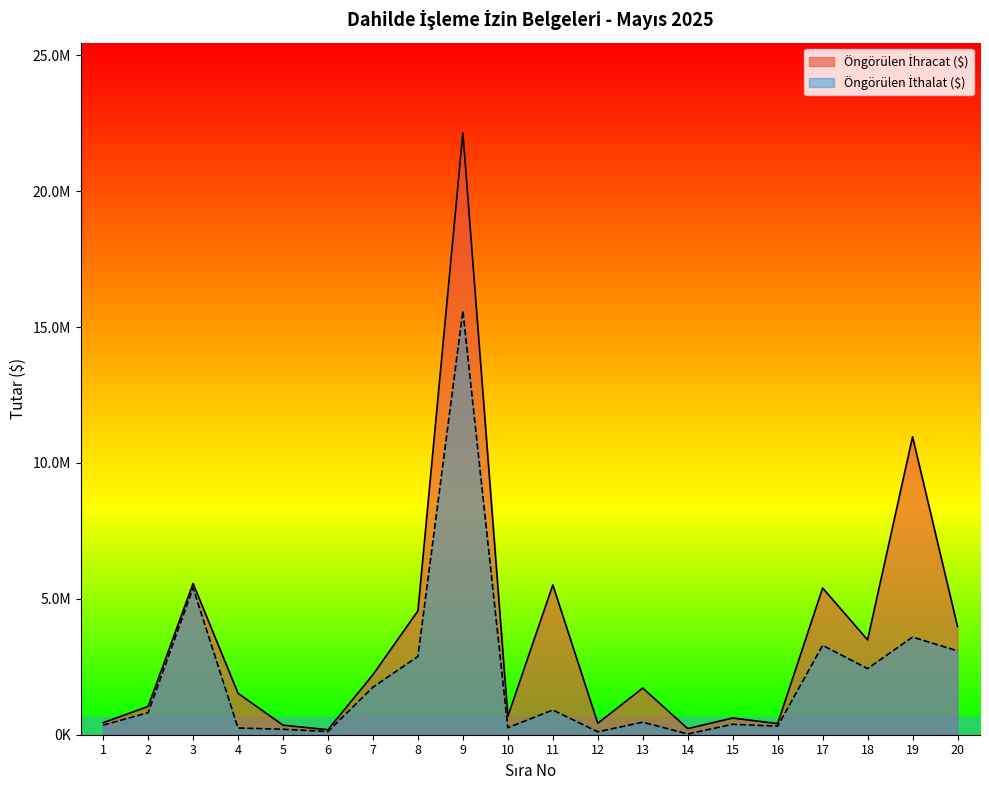

How many lines are shown in the chart?

2